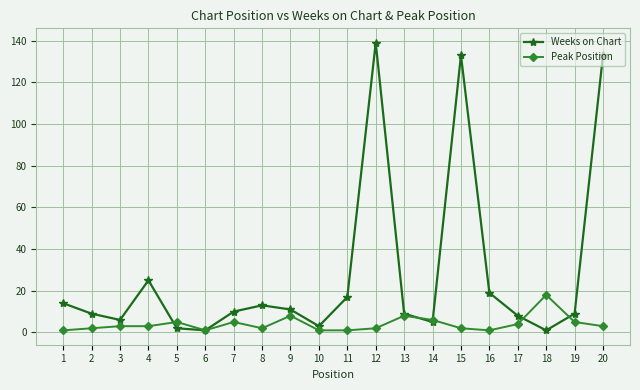

Which category has the highest value across all series?

12